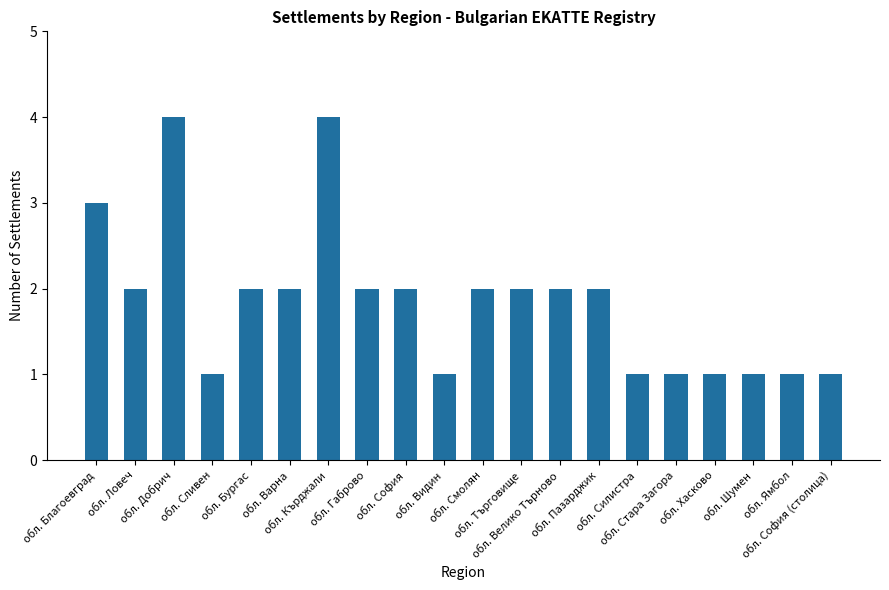

How many values are between 1 and 2?

17